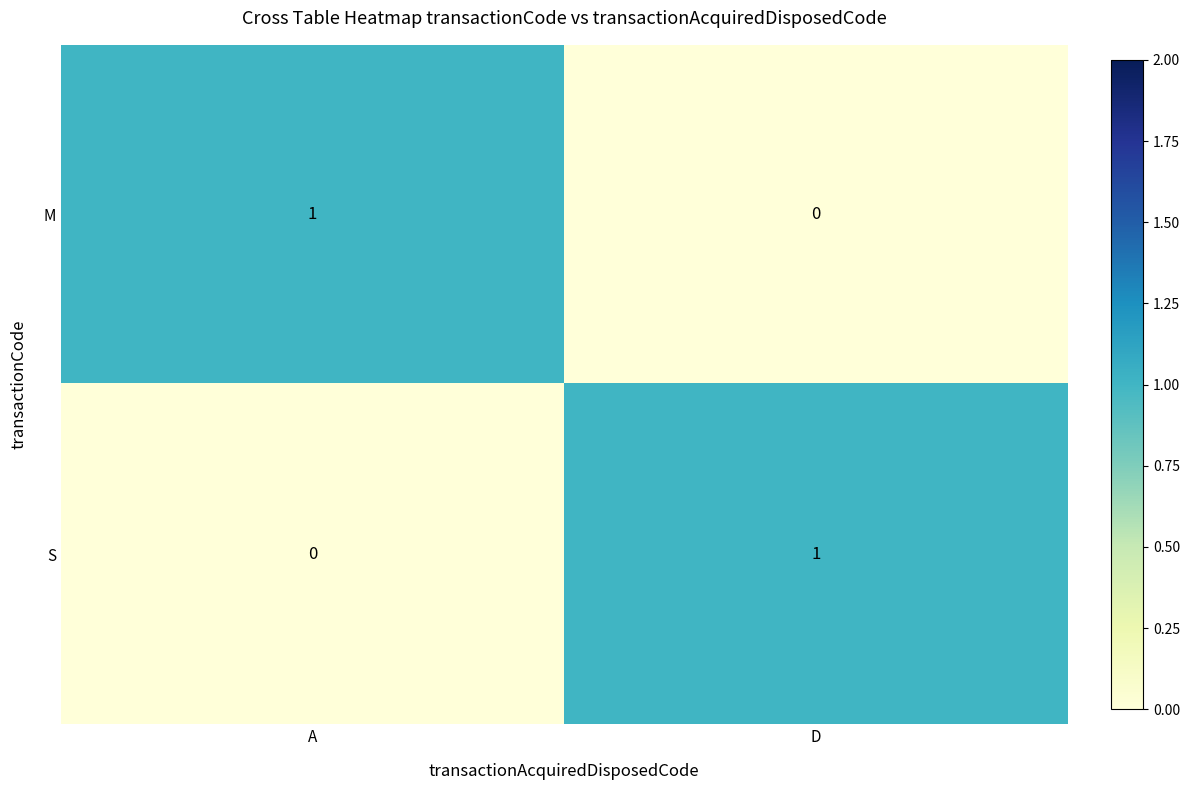

Rank the categories by S value from highest to lowest.

D, A